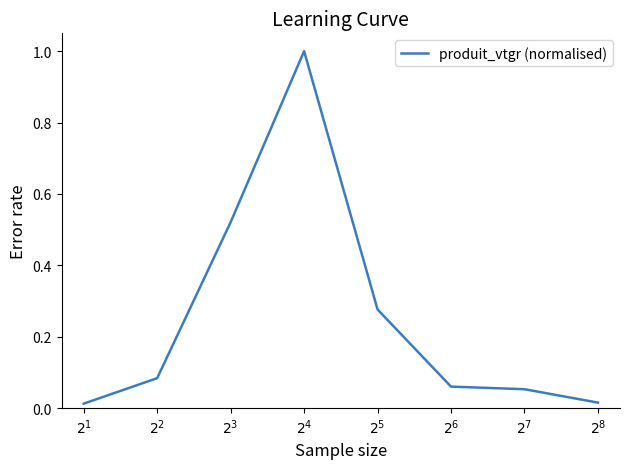

What is the sum of all values?

2.0